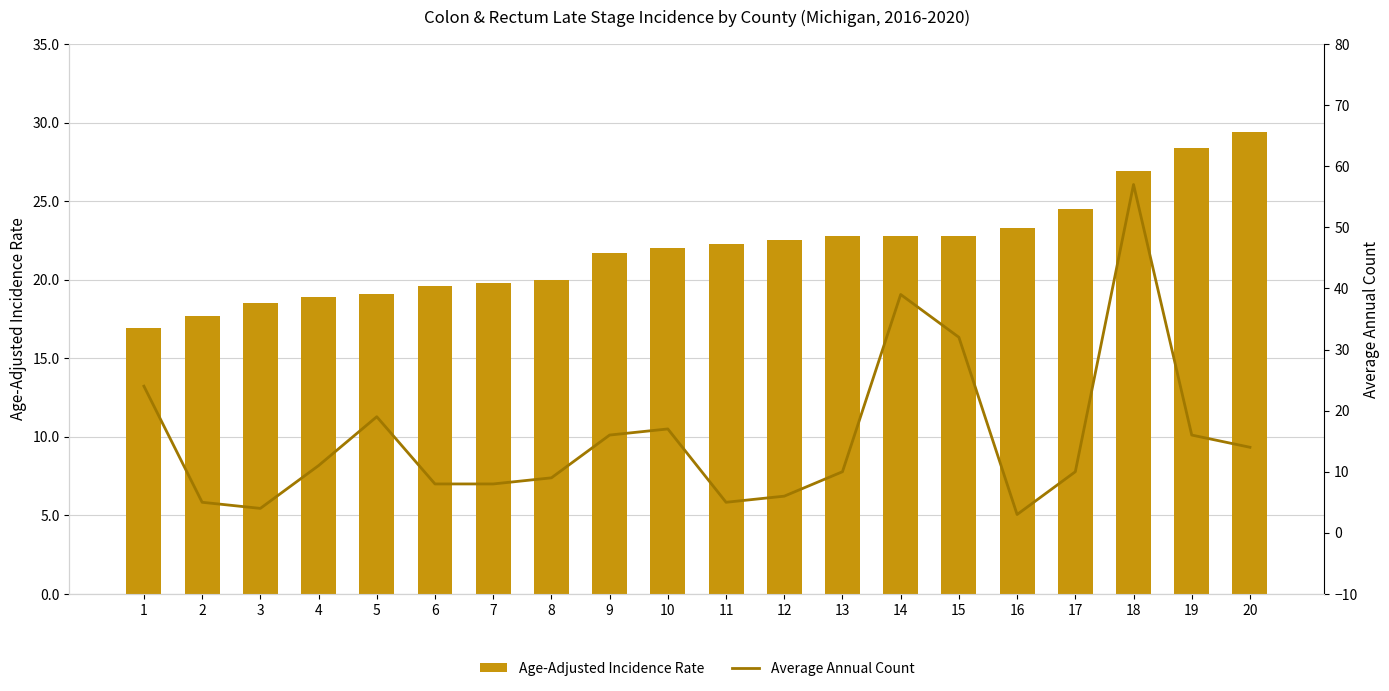

Reading right to left, extract all data points from this chart.

Age-Adjusted Incidence Rate: 20=29.4	19=28.4	18=26.9	17=24.5	16=23.3	15=22.8	14=22.8	13=22.8	12=22.5	11=22.3	10=22.0	9=21.7	8=20.0	7=19.8	6=19.6	5=19.1	4=18.9	3=18.5	2=17.7	1=16.9
Average Annual Count: 20=14.0	19=16.0	18=57.0	17=10.0	16=3.0	15=32.0	14=39.0	13=10.0	12=6.0	11=5.0	10=17.0	9=16.0	8=9.0	7=8.0	6=8.0	5=19.0	4=11.0	3=4.0	2=5.0	1=24.0